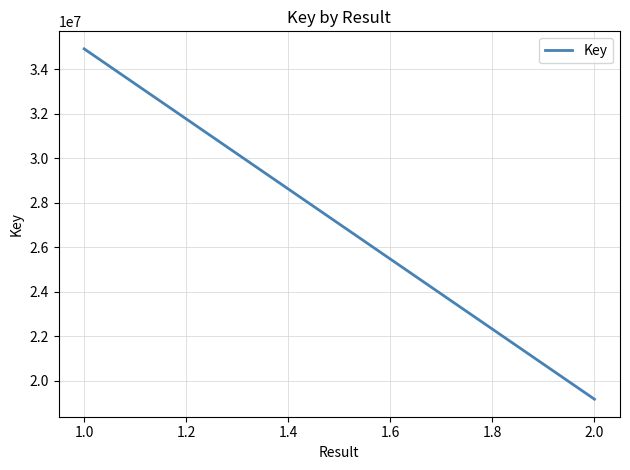

The chart shows a value of 22089072 at 1.0. True or false?

False